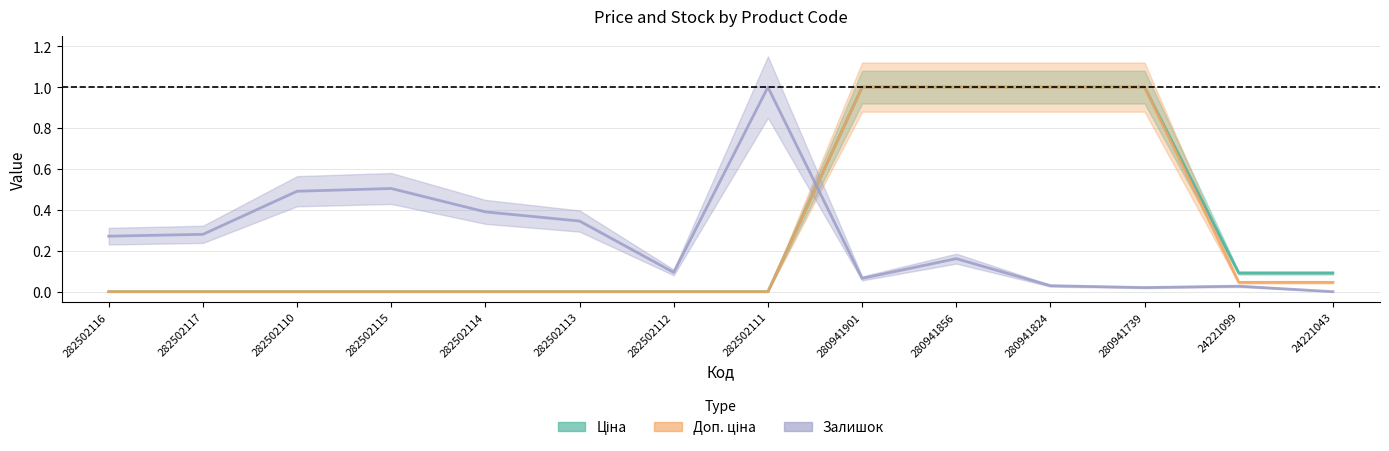

What is the total value across all series at 280941739?

2.0